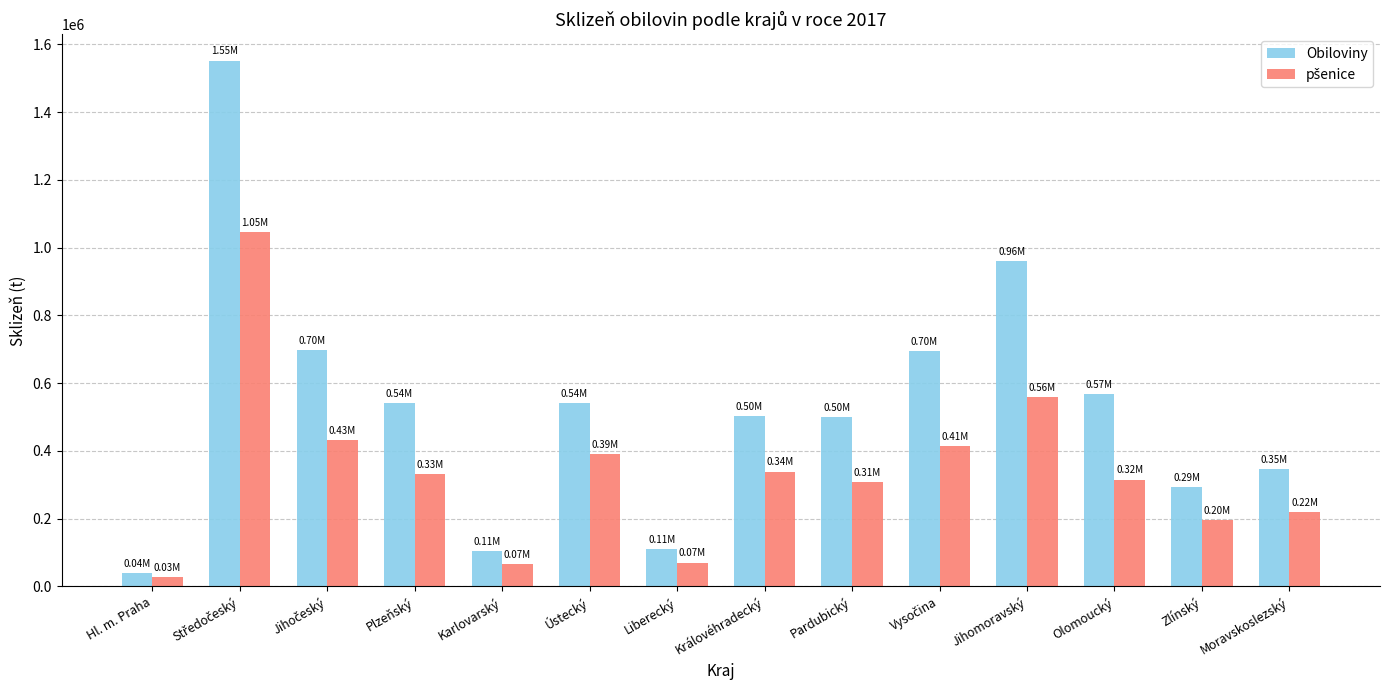

Which label corresponds to the smallest value in the chart?

Hl. m. Praha